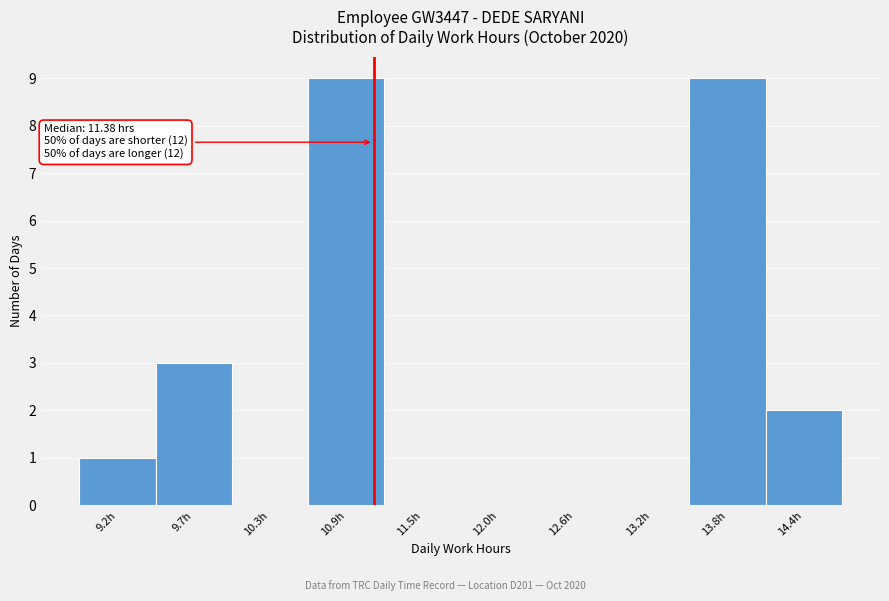

Reading left to right, what are all the values shown in this chart?

9.2h=1	9.7h=3	10.3h=0	10.9h=9	11.5h=0	12.0h=0	12.6h=0	13.2h=0	13.8h=9	14.4h=2